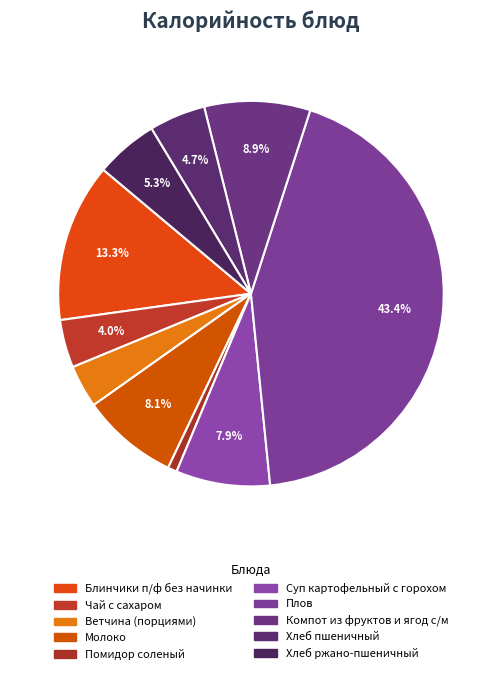

To the nearest percent, what percentage of the pie is Блинчики п/ф без начинки?

13%